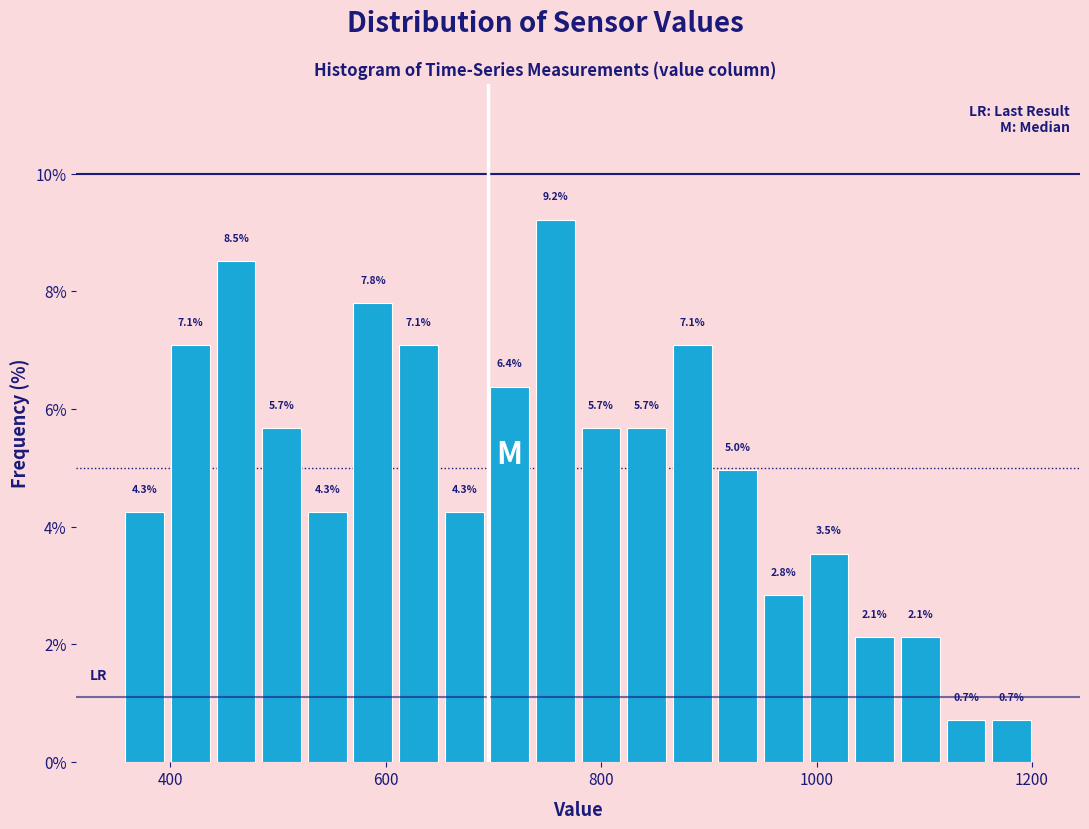

Read against the x-axis, roughly where is the centre of the tallest bar?

760